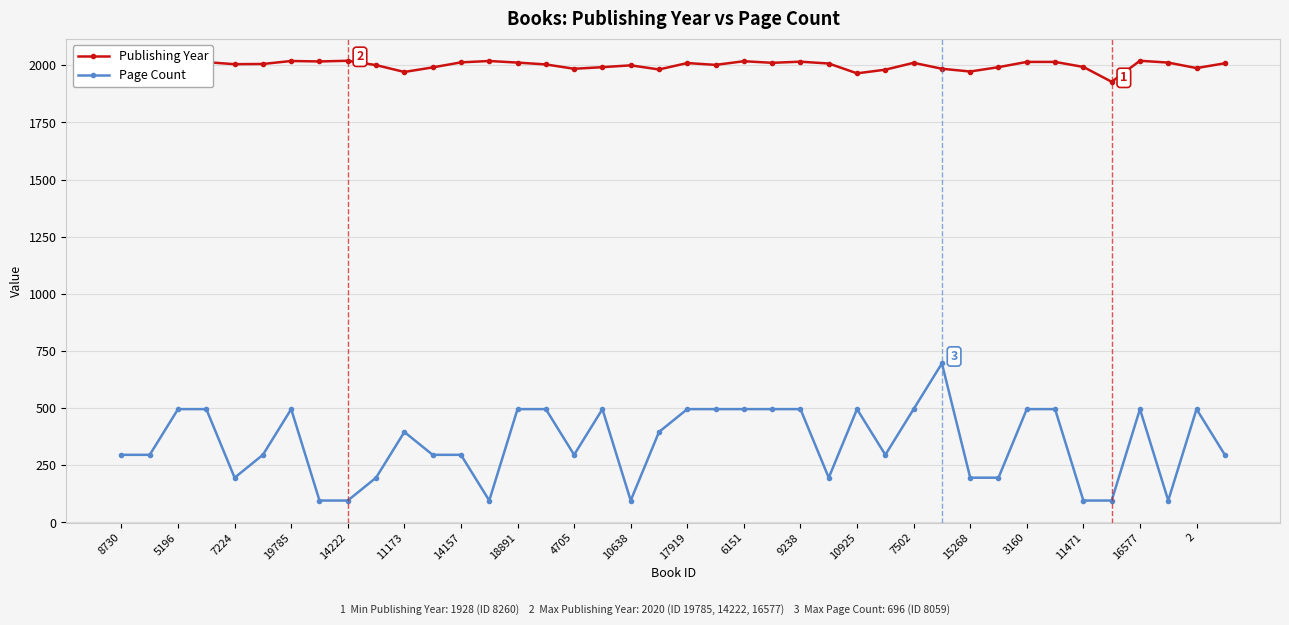

True or false: Publishing Year and Page Count cross at least once.

False